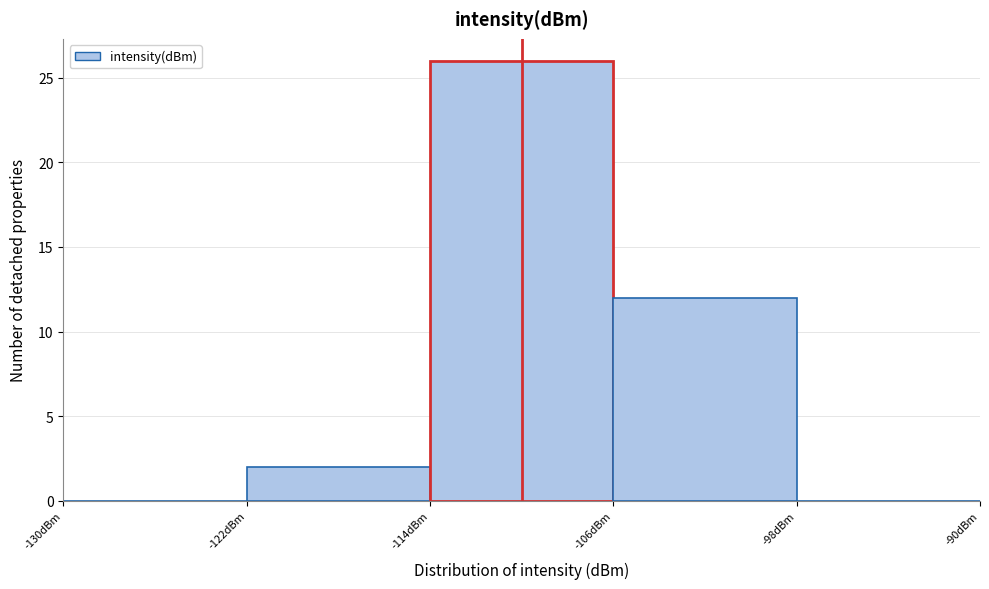

Reading left to right, list every bar in this chart as the range it spans on the x-axis followed by its height. The values are not printed on the chart, so give them approximately, as read against the axis.

-130 to -122: 0
-122 to -114: 2
-114 to -106: 26
-106 to -98: 12
-98 to -90: 0